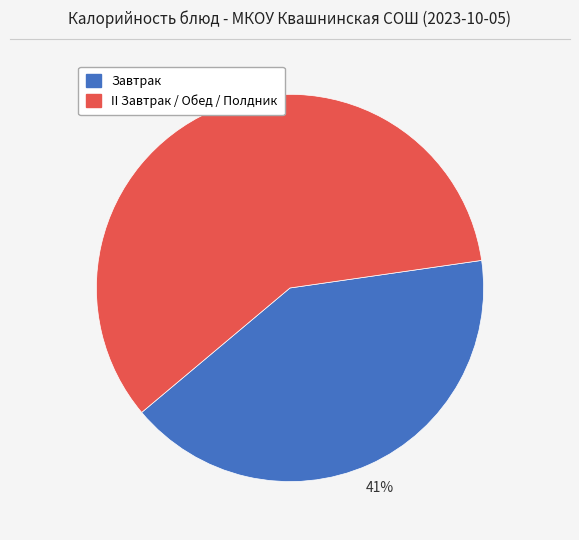

To the nearest percent, what is the difference between the largest and smallest slice percentages?

18%